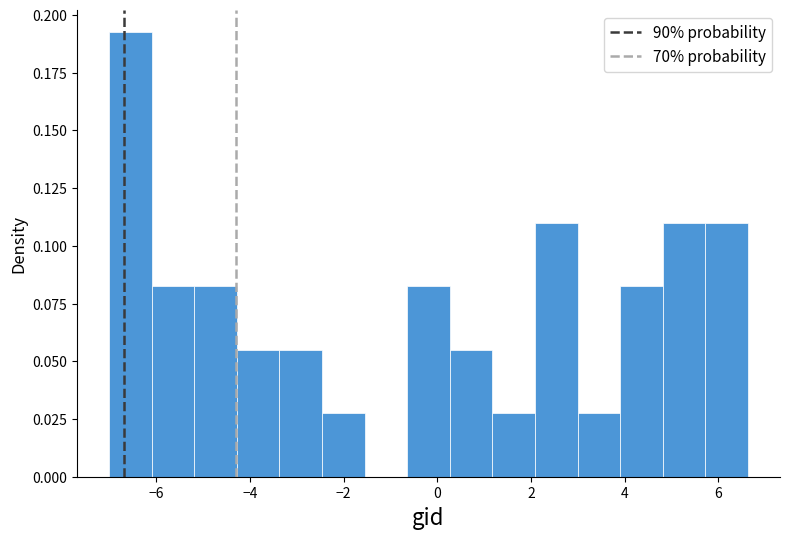

Reading left to right, transcribe this chart: for each bar, give the range it covers on the x-axis and its height. Neither the bar edges nor the heights are printed on the chart, so give them approximately, as read against the axes.

-7.0 to -6.0: 0.190
-6.0 to -5.2: 0.080
-5.2 to -4.2: 0.080
-4.2 to -3.4: 0.055
-3.4 to -2.4: 0.055
-2.4 to -1.6: 0.025
-1.6 to -0.6: 0
-0.6 to 0.2: 0.080
0.2 to 1.2: 0.055
1.2 to 2.0: 0.025
2.0 to 3.0: 0.110
3.0 to 4.0: 0.025
4.0 to 4.8: 0.080
4.8 to 5.8: 0.110
5.8 to 6.6: 0.110